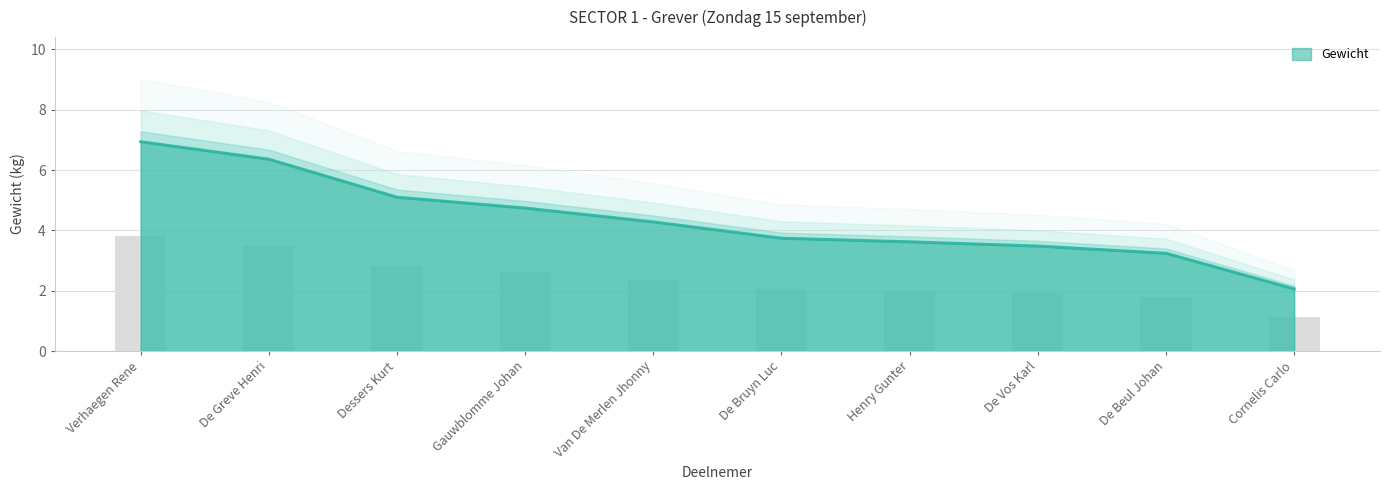

Reading right to left, what are all the values shown in this chart?

Cornelis Carlo=2.1	De Beul Johan=3.2	De Vos Karl=3.5	Henry Gunter=3.6	De Bruyn Luc=3.7	Van De Merlen Jhonny=4.3	Gauwblomme Johan=4.7	Dessers Kurt=5.1	De Greve Henri=6.4	Verhaegen Rene=6.9